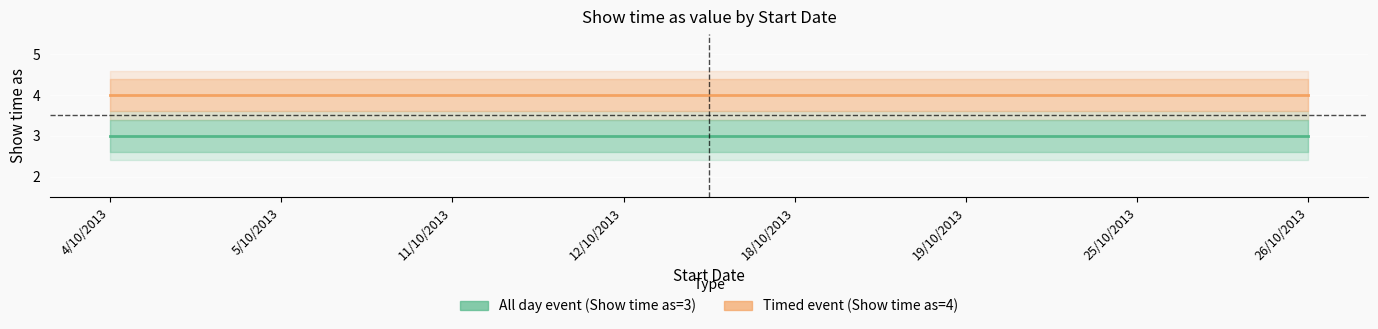

How many lines are shown in the chart?

2